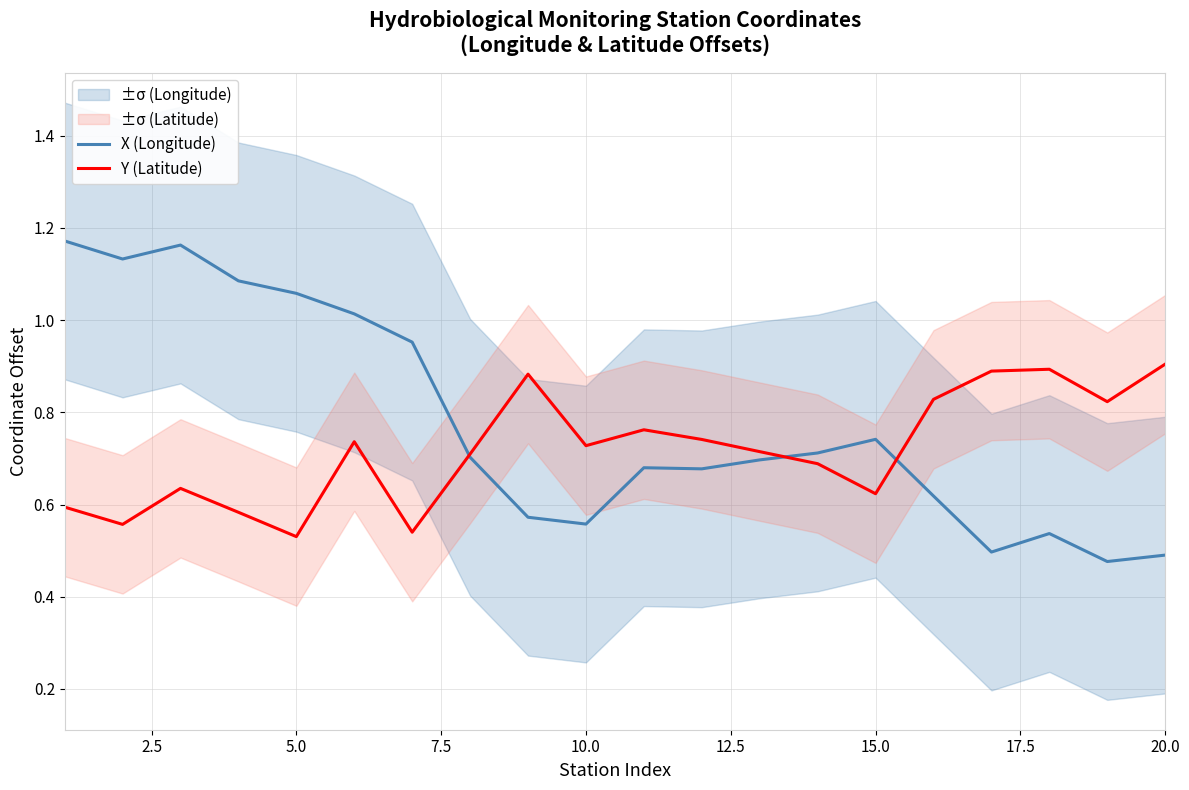

Reading left to right, what are all the values shown in this chart?

X (Longitude): 1.2	1.1	1.2	1.1	1.1	1.0	1.0	0.7	0.6	0.6	0.7	0.7	0.7	0.7	0.7	0.6	0.5	0.5	0.5	0.5
Y (Latitude): 0.6	0.6	0.6	0.6	0.5	0.7	0.5	0.7	0.9	0.7	0.8	0.7	0.7	0.7	0.6	0.8	0.9	0.9	0.8	0.9